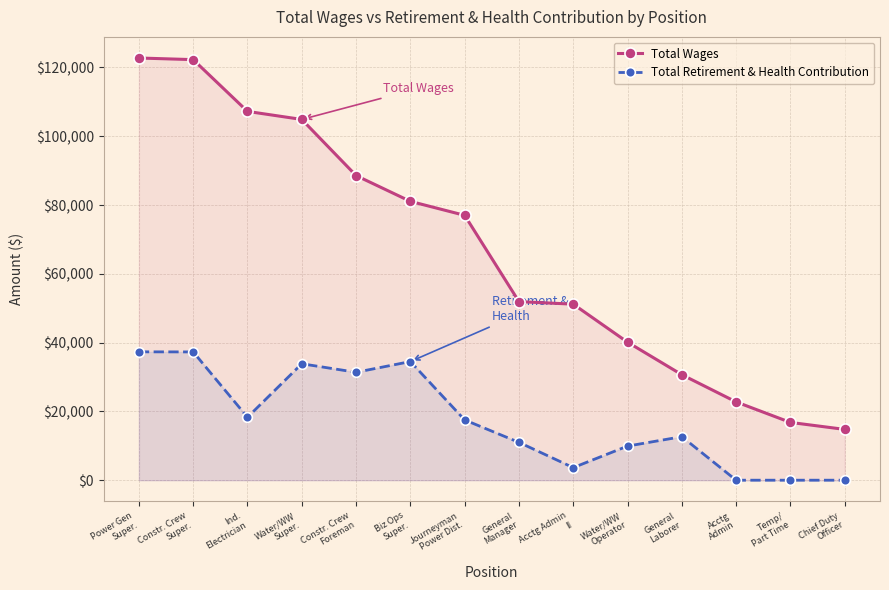

Is the value of Total Wages at Power Gen
Super. greater than the value of Total Retirement & Health Contribution at Chief Duty
Officer?

Yes